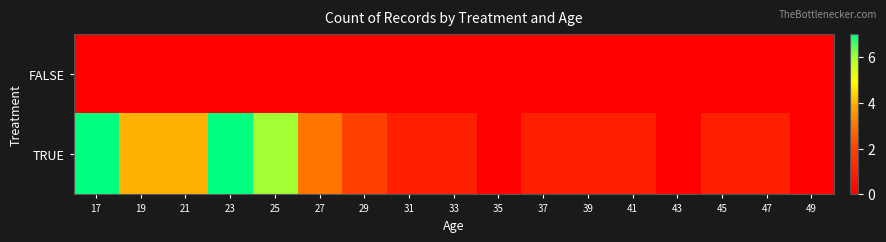

Between 19 and 23, which is larger?

19